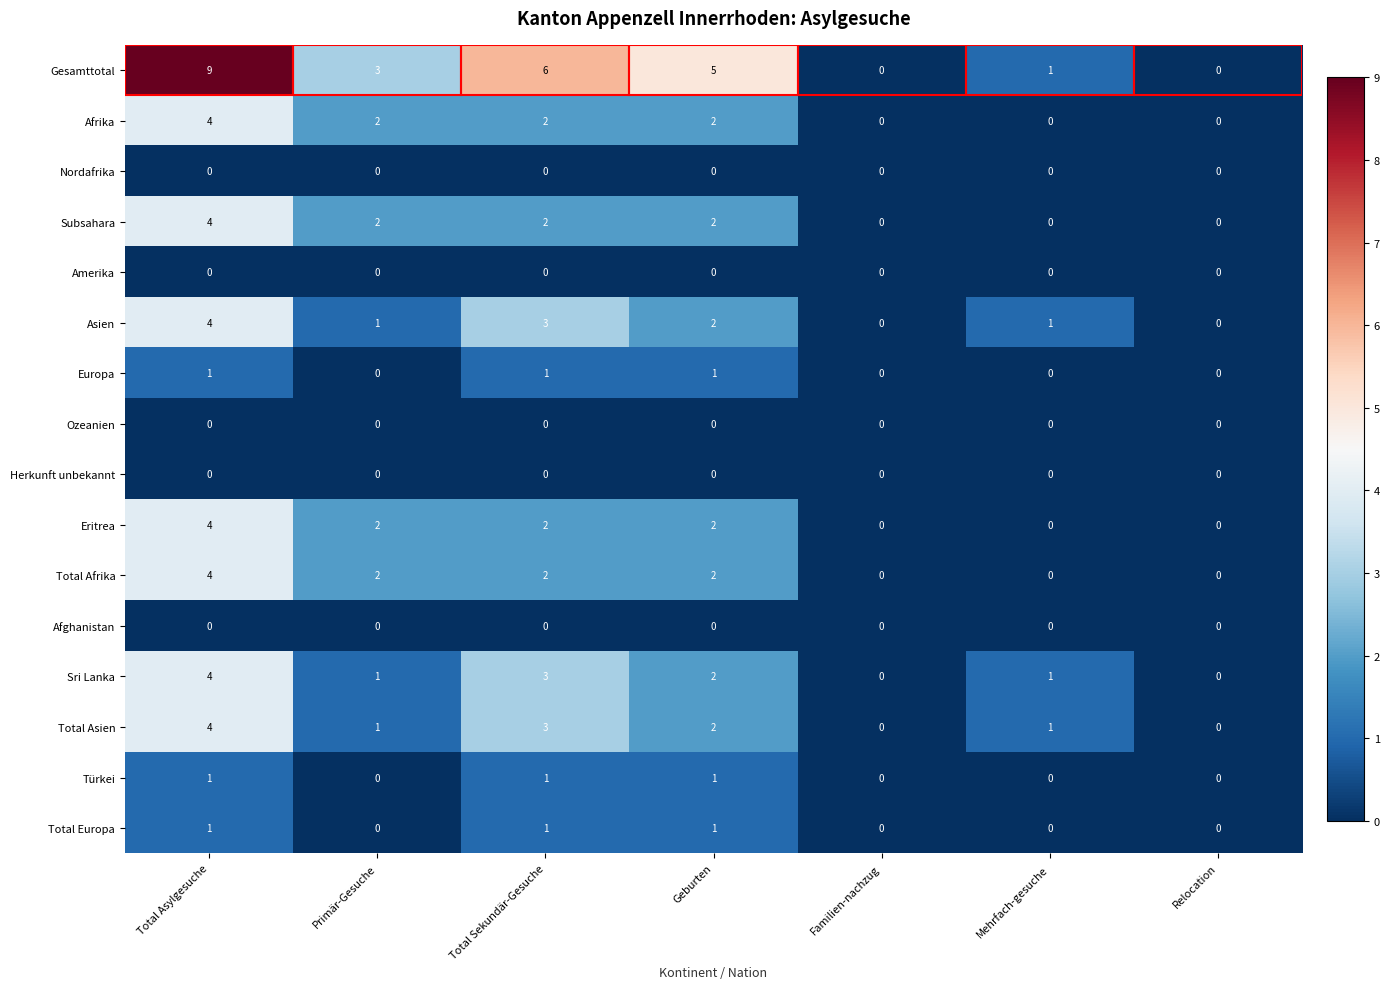

The Total Asien series shows 4 at Total Sekundär-Gesuche. True or false?

False